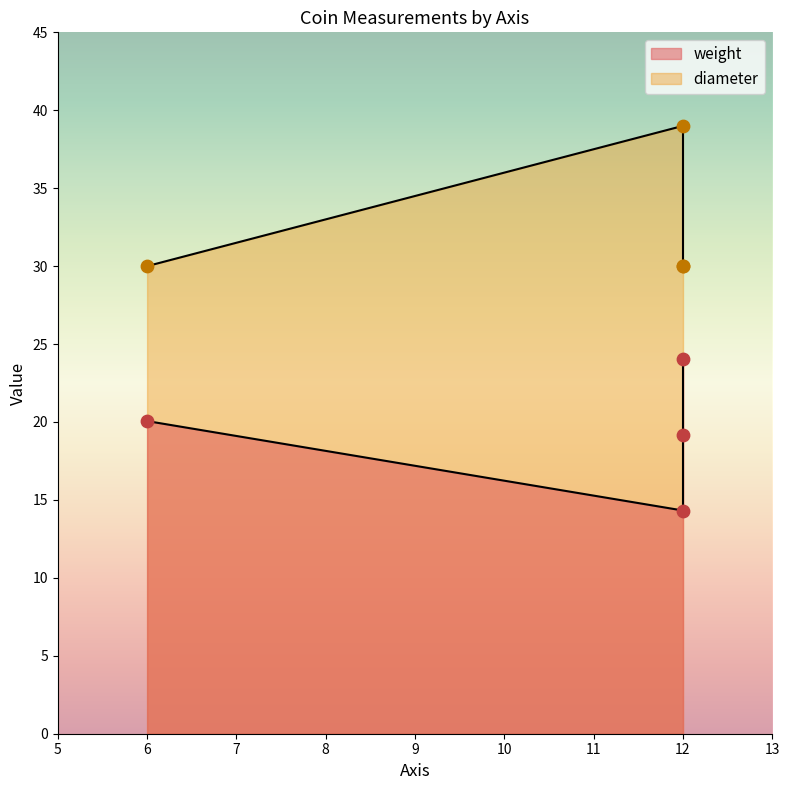

Which has a higher value, 6 or 12?

12